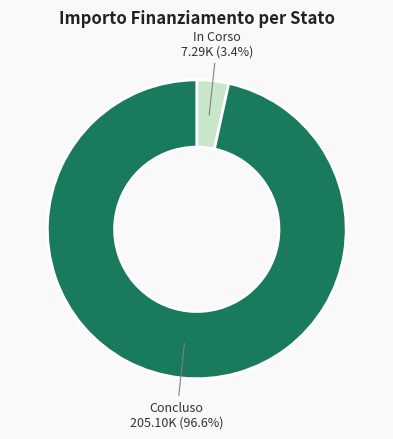

Which category has the smallest portion of the pie?

In Corso